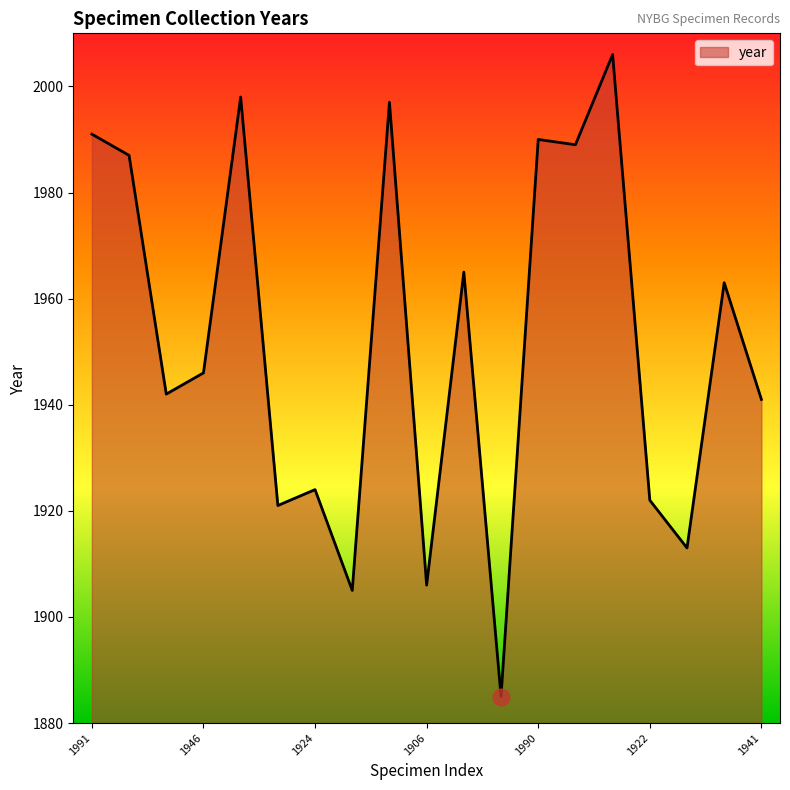

What is the minimum value shown in the chart?

1885